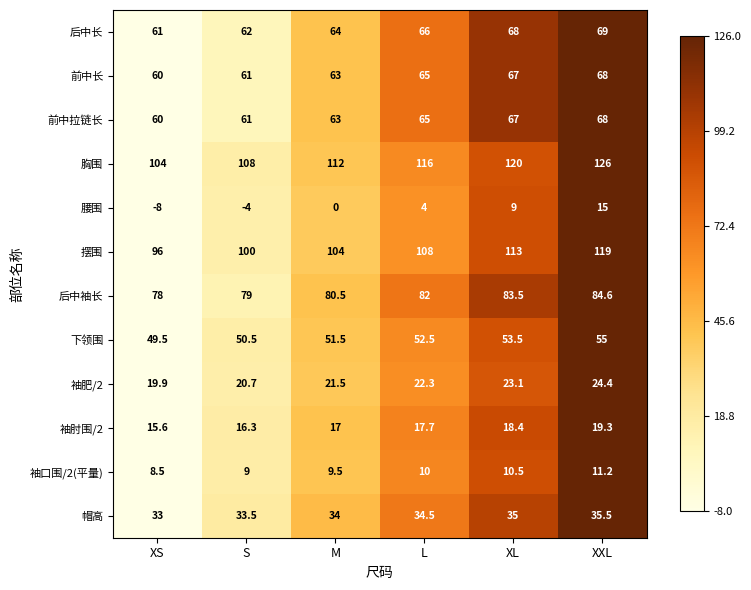

How many distinct data groups are displayed?

12